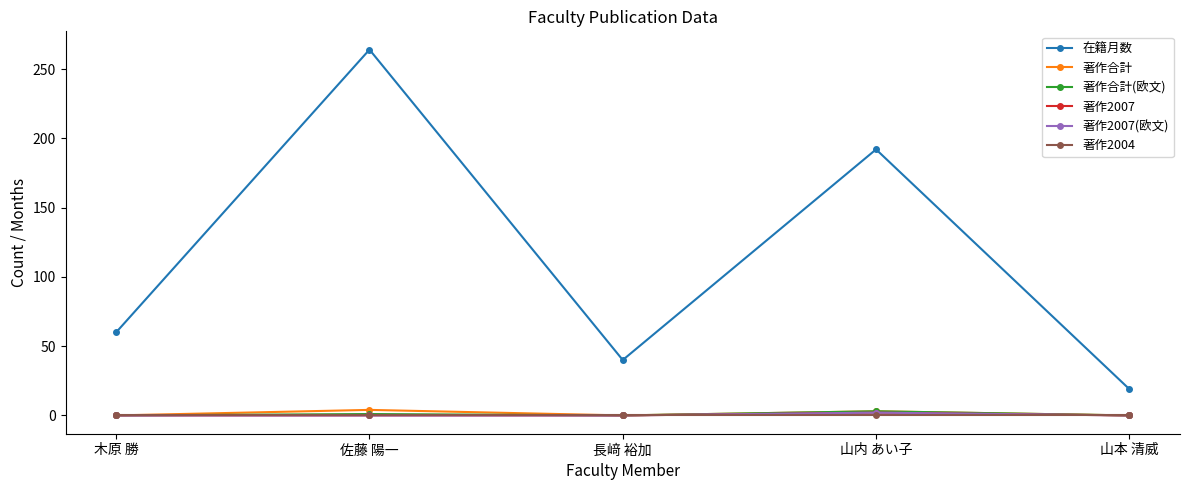

Is this an area chart (filled region under the line)?

No